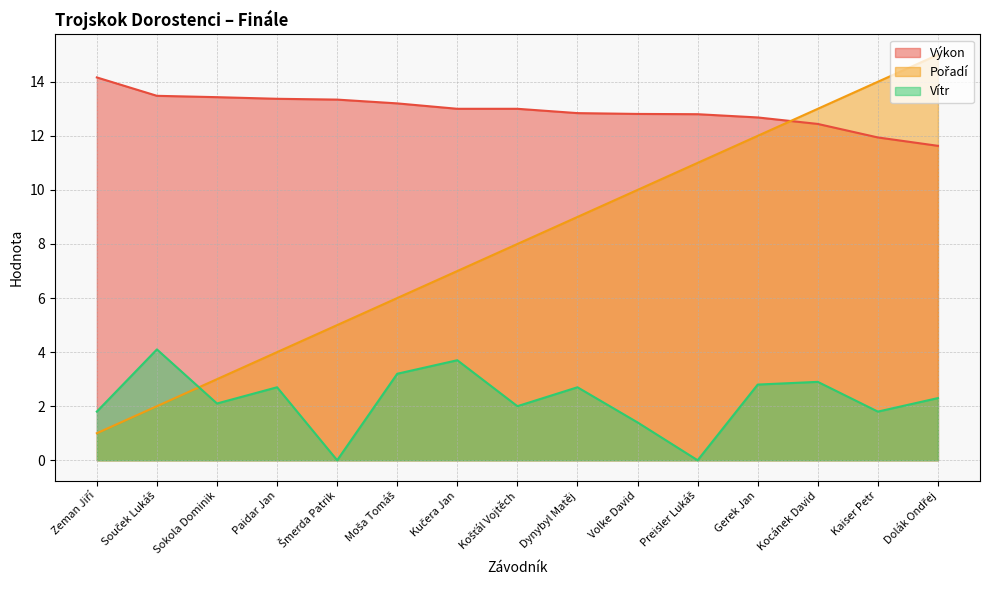

What position from the right is Gerek Jan?

4